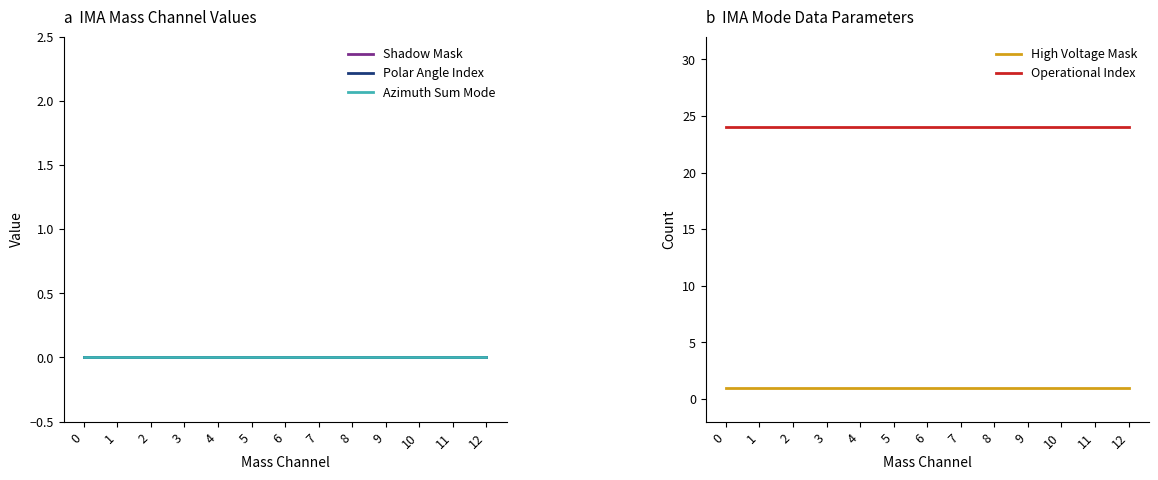

How many lines are shown in the chart?

5